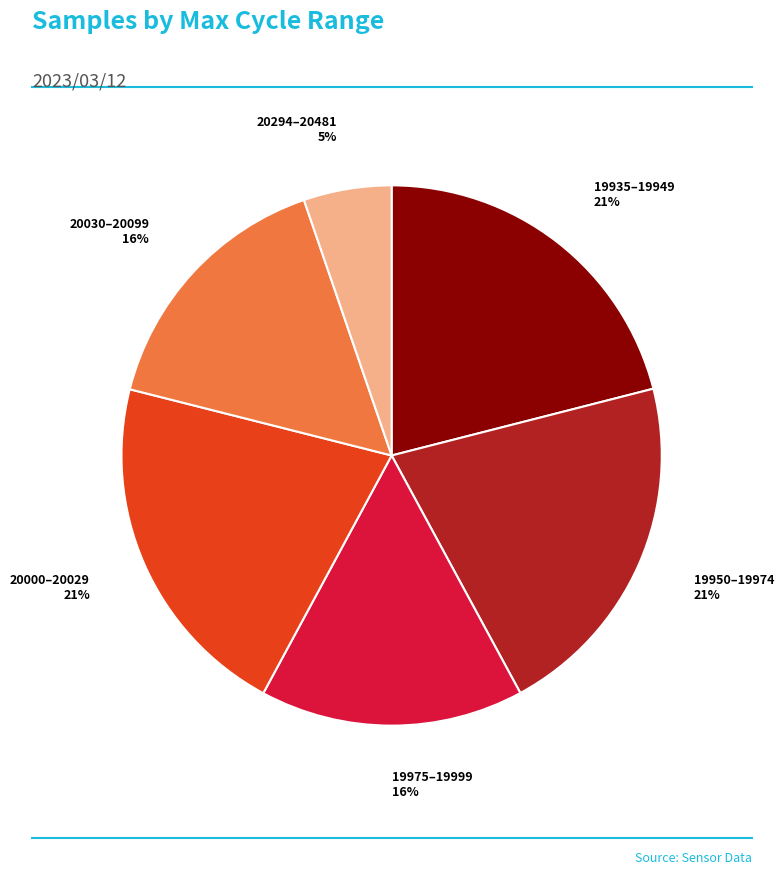

Is the sum of 19950–19974 and 20030–20099 greater than half?

No